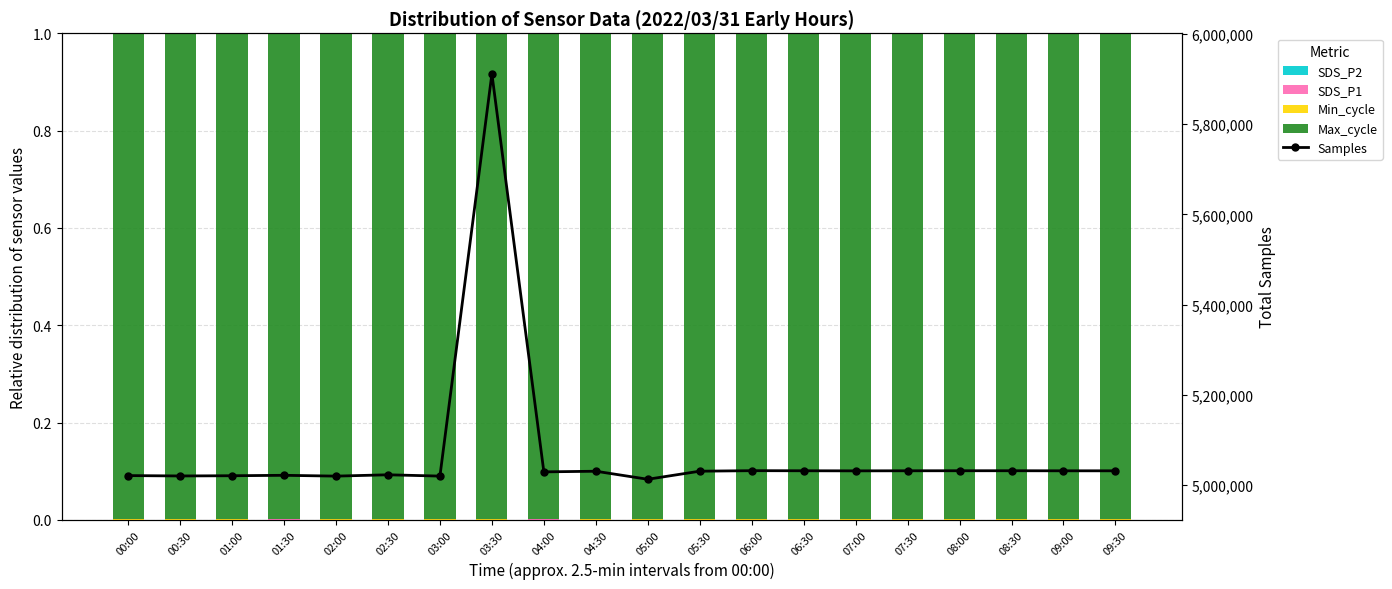

True or false: SDS_P1 has a value of 0.0 at 07:00.

True